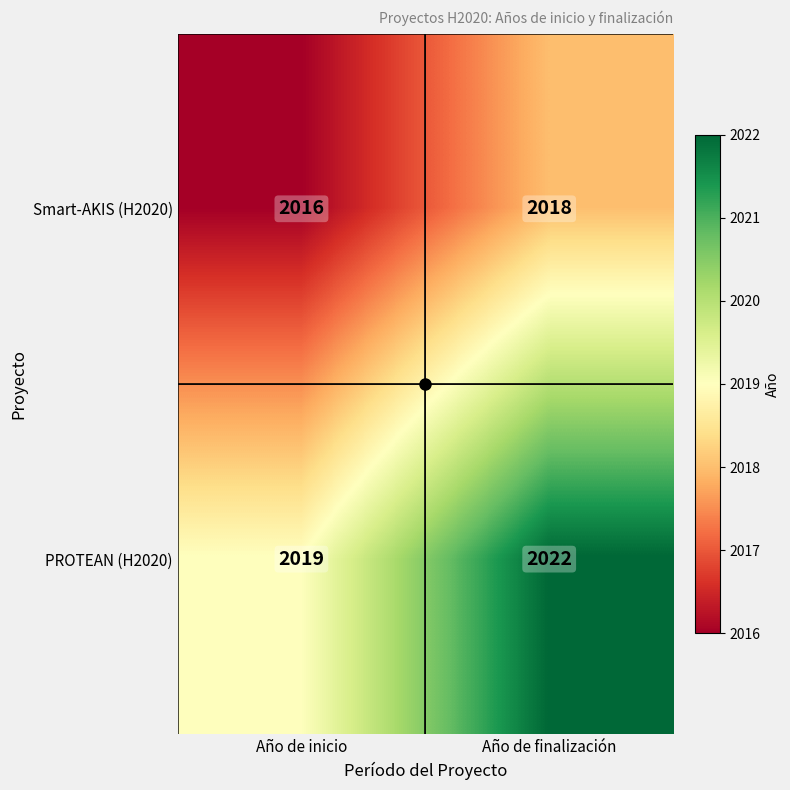

What is the smallest value displayed?

2016